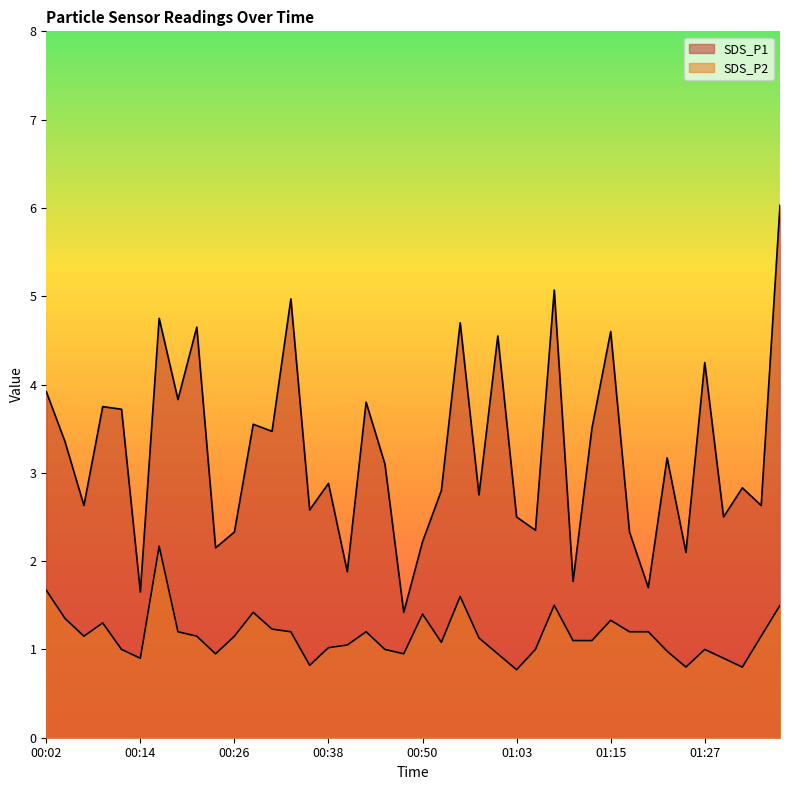

What is the total value across all series at 00:53?

3.9